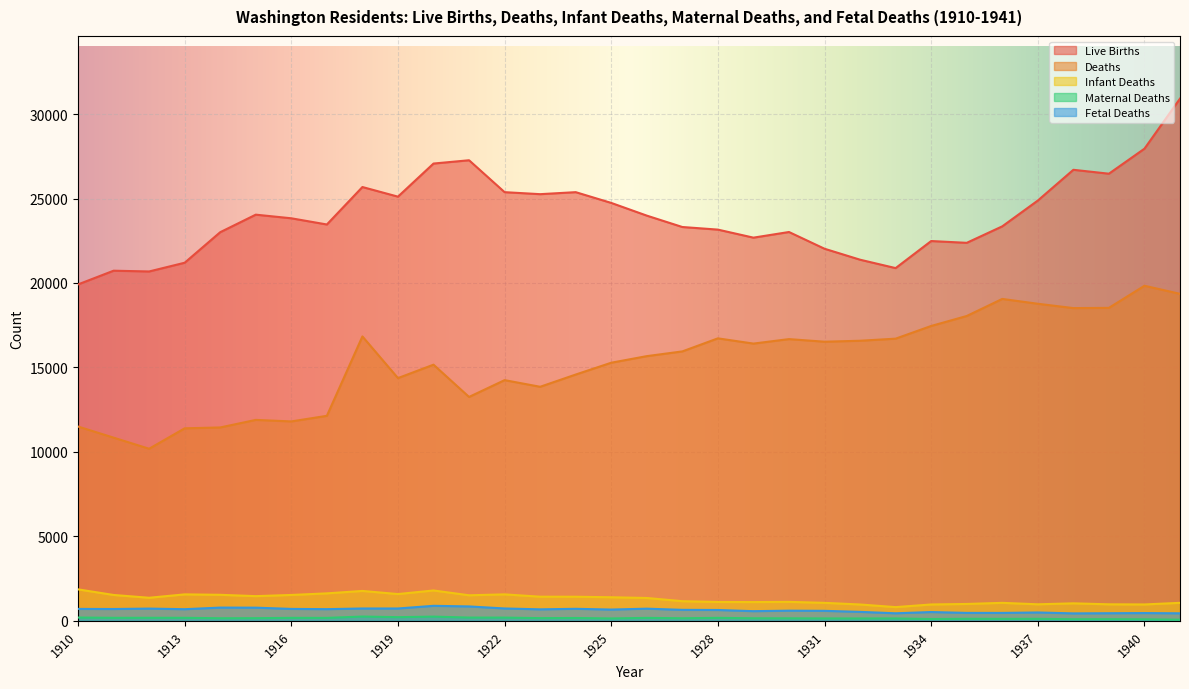

At which category does Maternal Deaths reach its first local peak?

1912